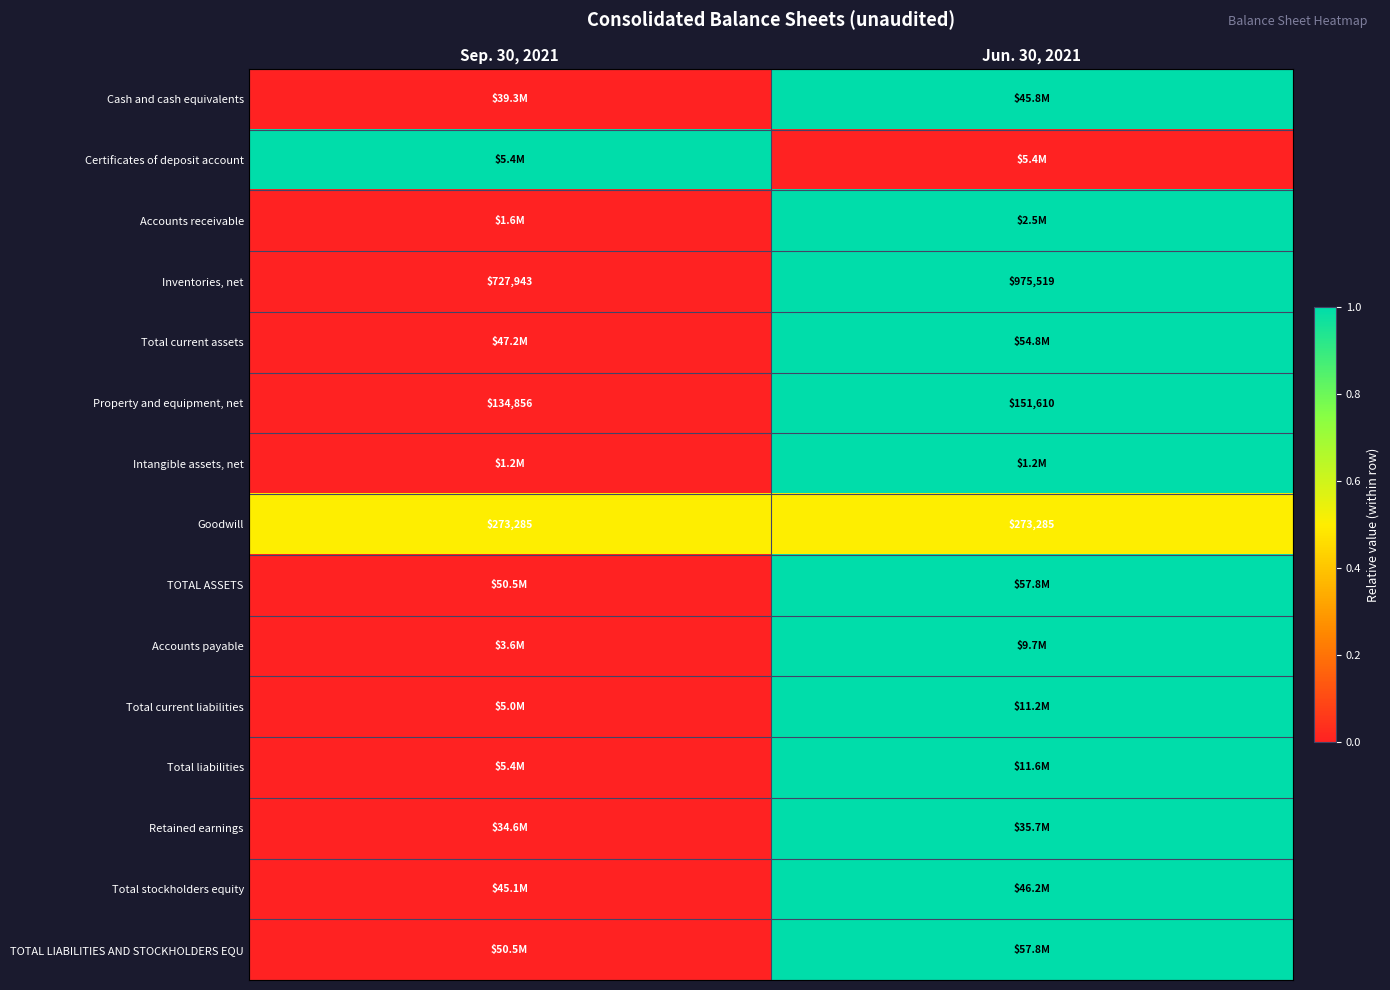

The value of Inventories, net at Jun. 30, 2021 is 975519. True or false?

True